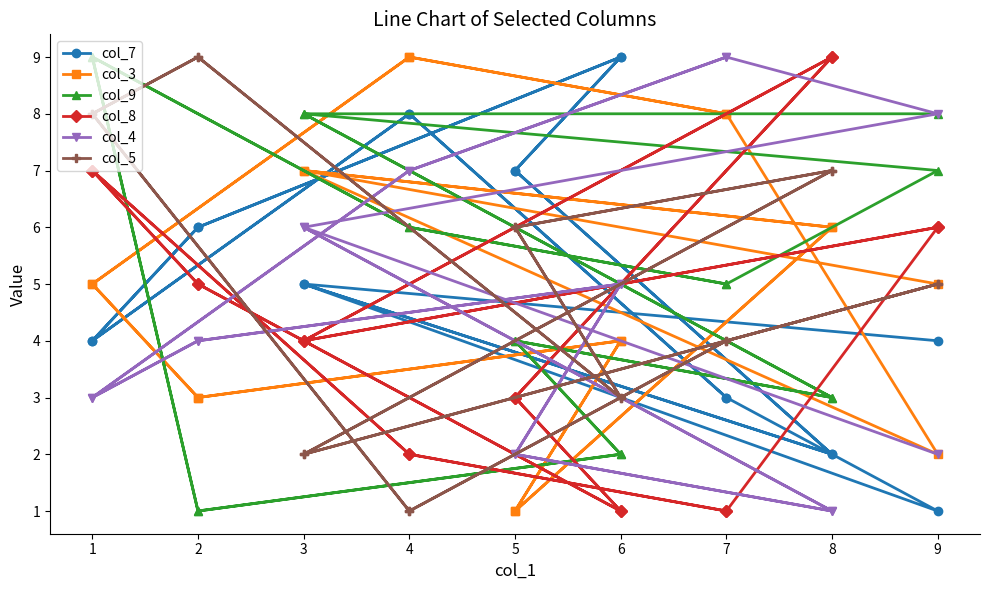

What is the average value of the col_3 series?

5